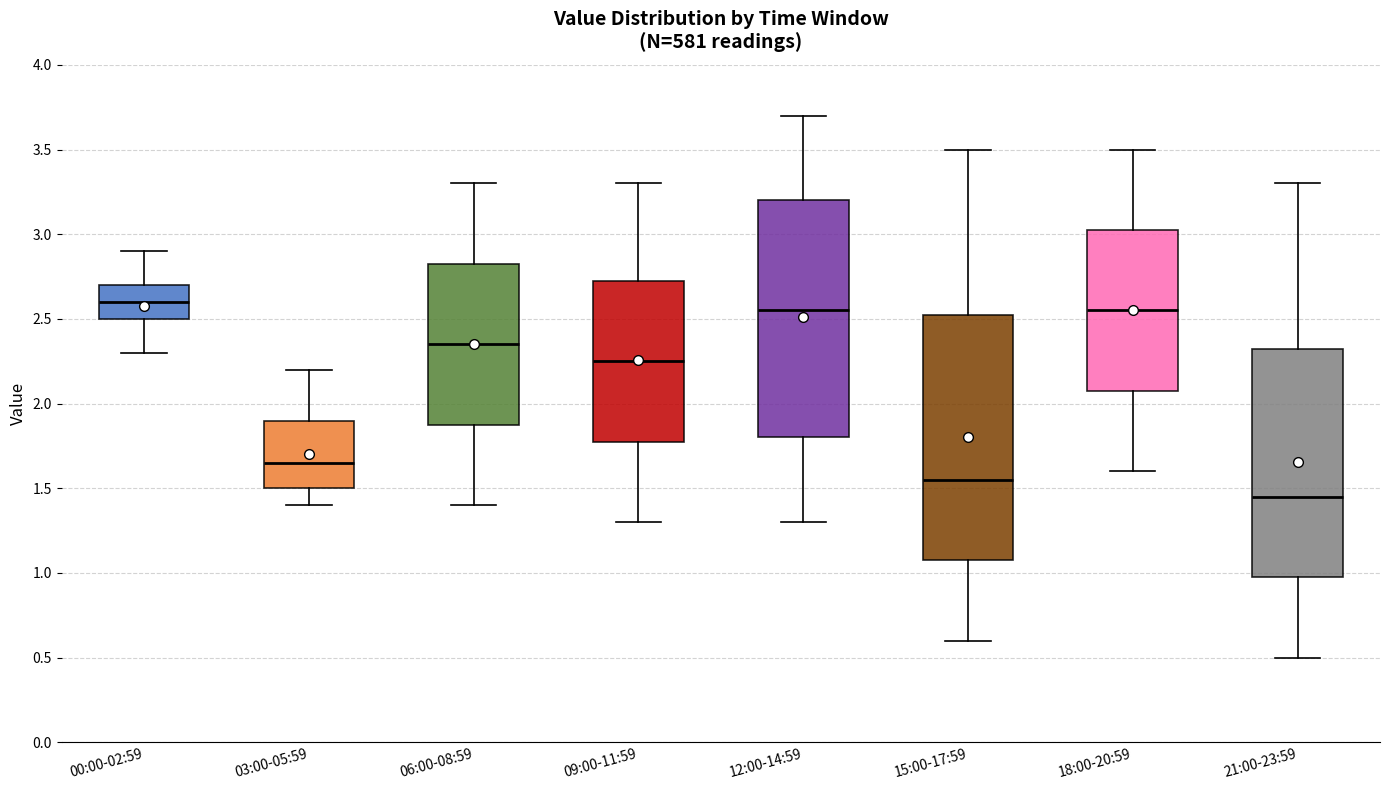

Reading left to right, transcribe this box plot: for each box, give where its median line is, the range the box spans, and where its two whiskers end, as read against the y-axis. The values are not printed on the chart, so give them approximately, as read against the axis.

00:00-02:59: median 2.60, box 2.50 to 2.70, whiskers 2.30 to 2.90
03:00-05:59: median 1.65, box 1.50 to 1.90, whiskers 1.40 to 2.20
06:00-08:59: median 2.35, box 1.90 to 2.85, whiskers 1.40 to 3.30
09:00-11:59: median 2.25, box 1.80 to 2.75, whiskers 1.30 to 3.30
12:00-14:59: median 2.55, box 1.80 to 3.20, whiskers 1.30 to 3.70
15:00-17:59: median 1.55, box 1.10 to 2.55, whiskers 0.60 to 3.50
18:00-20:59: median 2.55, box 2.10 to 3.05, whiskers 1.60 to 3.50
21:00-23:59: median 1.45, box 1.00 to 2.35, whiskers 0.50 to 3.30